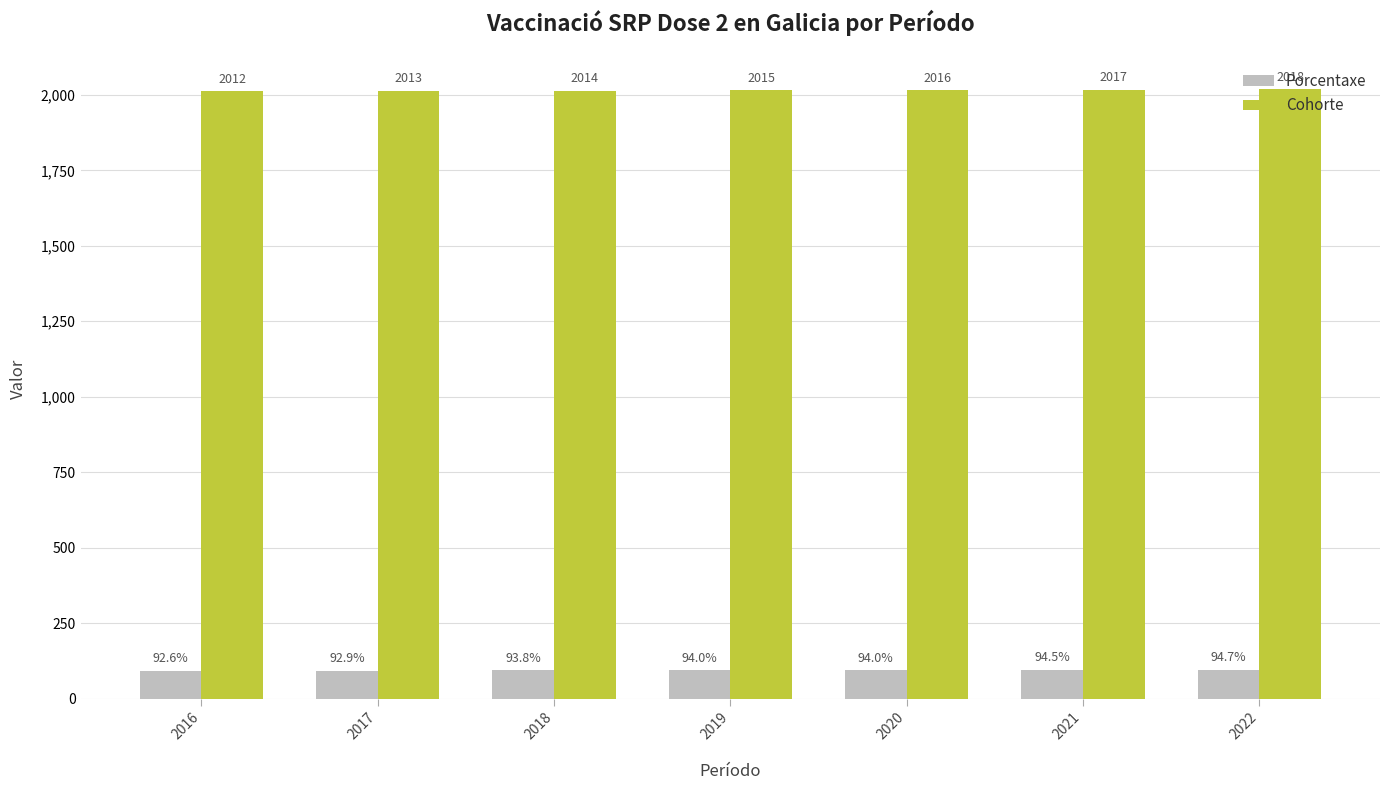

The Cohorte series shows 2014.0 at 2018. True or false?

True